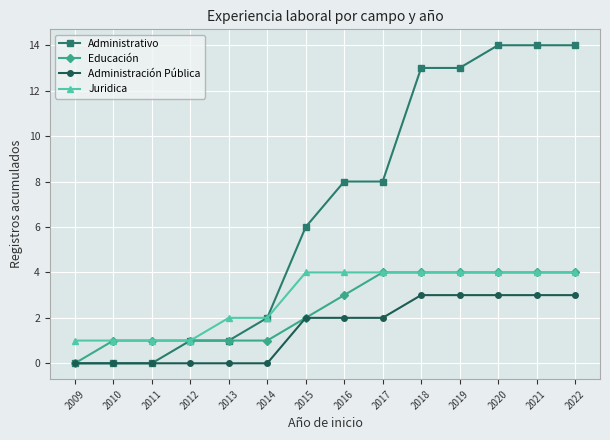

Is the value of Administración Pública at 2014 greater than the value of Educación at 2016?

No